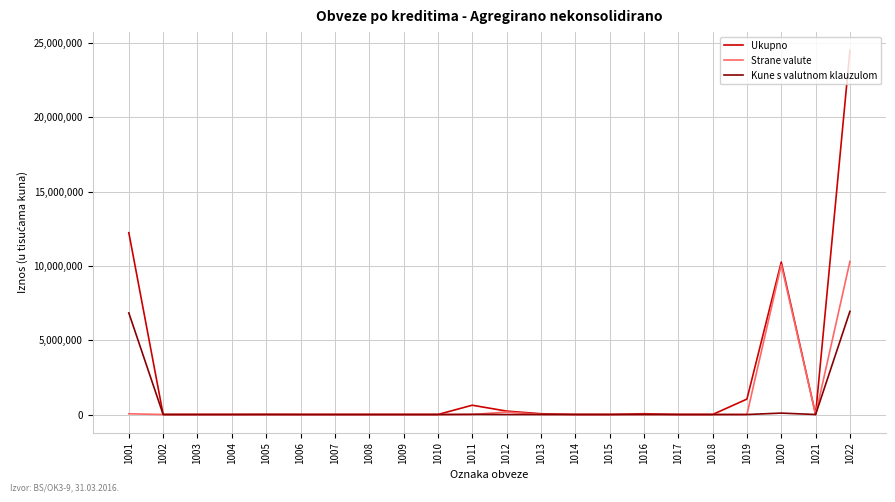

Rank the series by their maximum value, from lowest to highest.

Kune s valutnom klauzulom, Strane valute, Ukupno